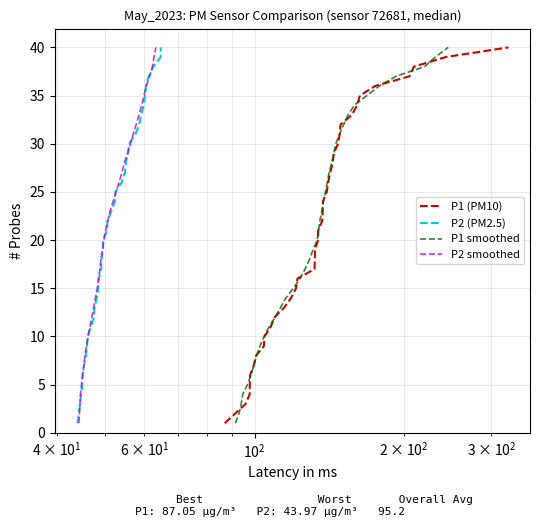

True or false: P2 smoothed and P2 (PM2.5) cross at least once.

False